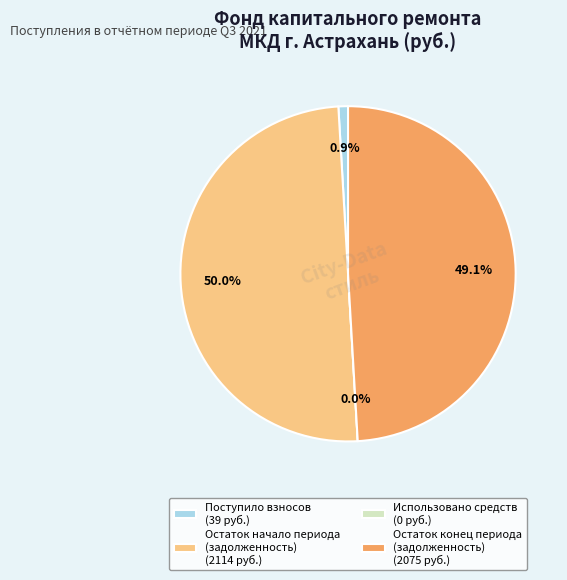

To the nearest percent, what is the difference between the largest and smallest slice percentages?

50%